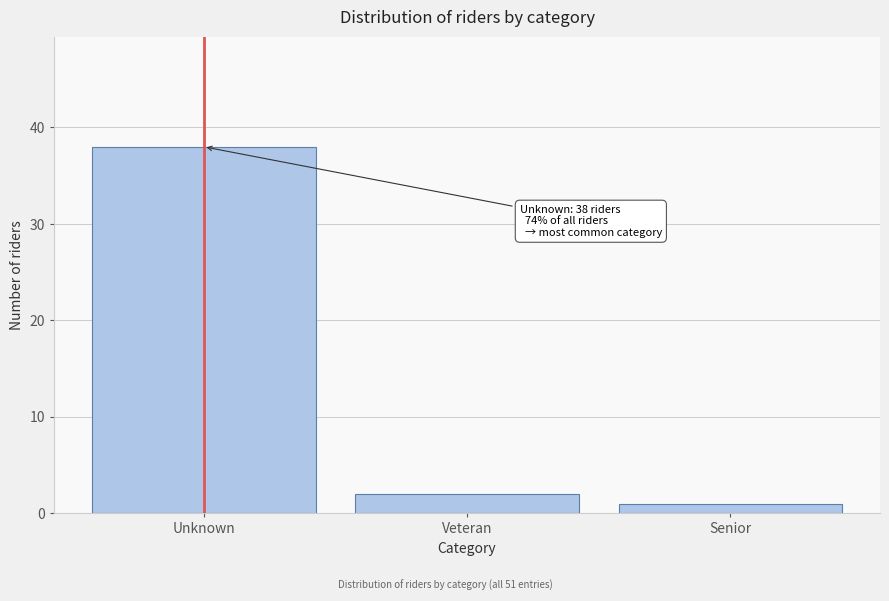

Reading left to right, list all the values displayed in this chart.

38	2	1